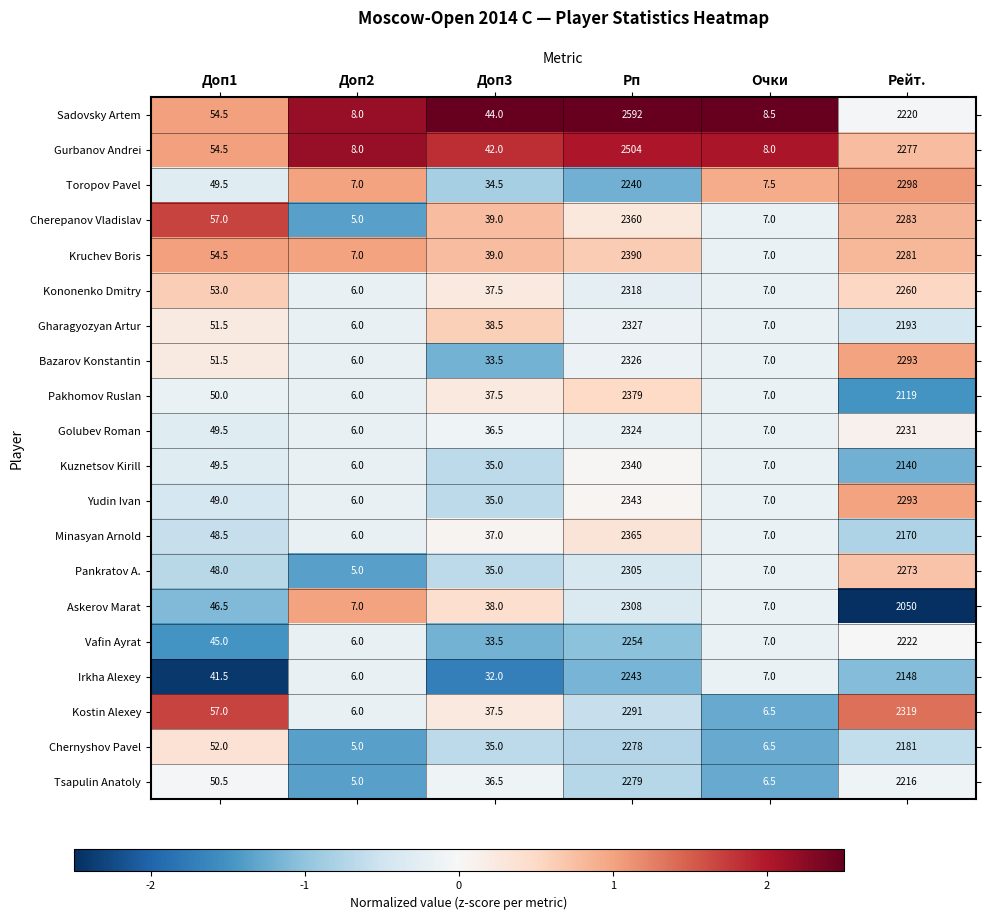

List the series in order of their peak value, lowest first.

Irkha Alexey, Vafin Ayrat, Chernyshov Pavel, Tsapulin Anatoly, Toropov Pavel, Pankratov A., Askerov Marat, Kononenko Dmitry, Kostin Alexey, Golubev Roman, Bazarov Konstantin, Gharagyozyan Artur, Kuznetsov Kirill, Yudin Ivan, Cherepanov Vladislav, Minasyan Arnold, Pakhomov Ruslan, Kruchev Boris, Gurbanov Andrei, Sadovsky Artem